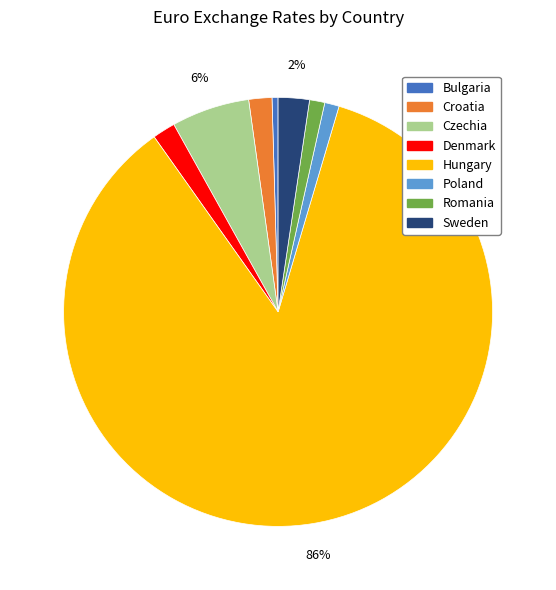

Which has a higher value, Denmark or Poland?

Denmark